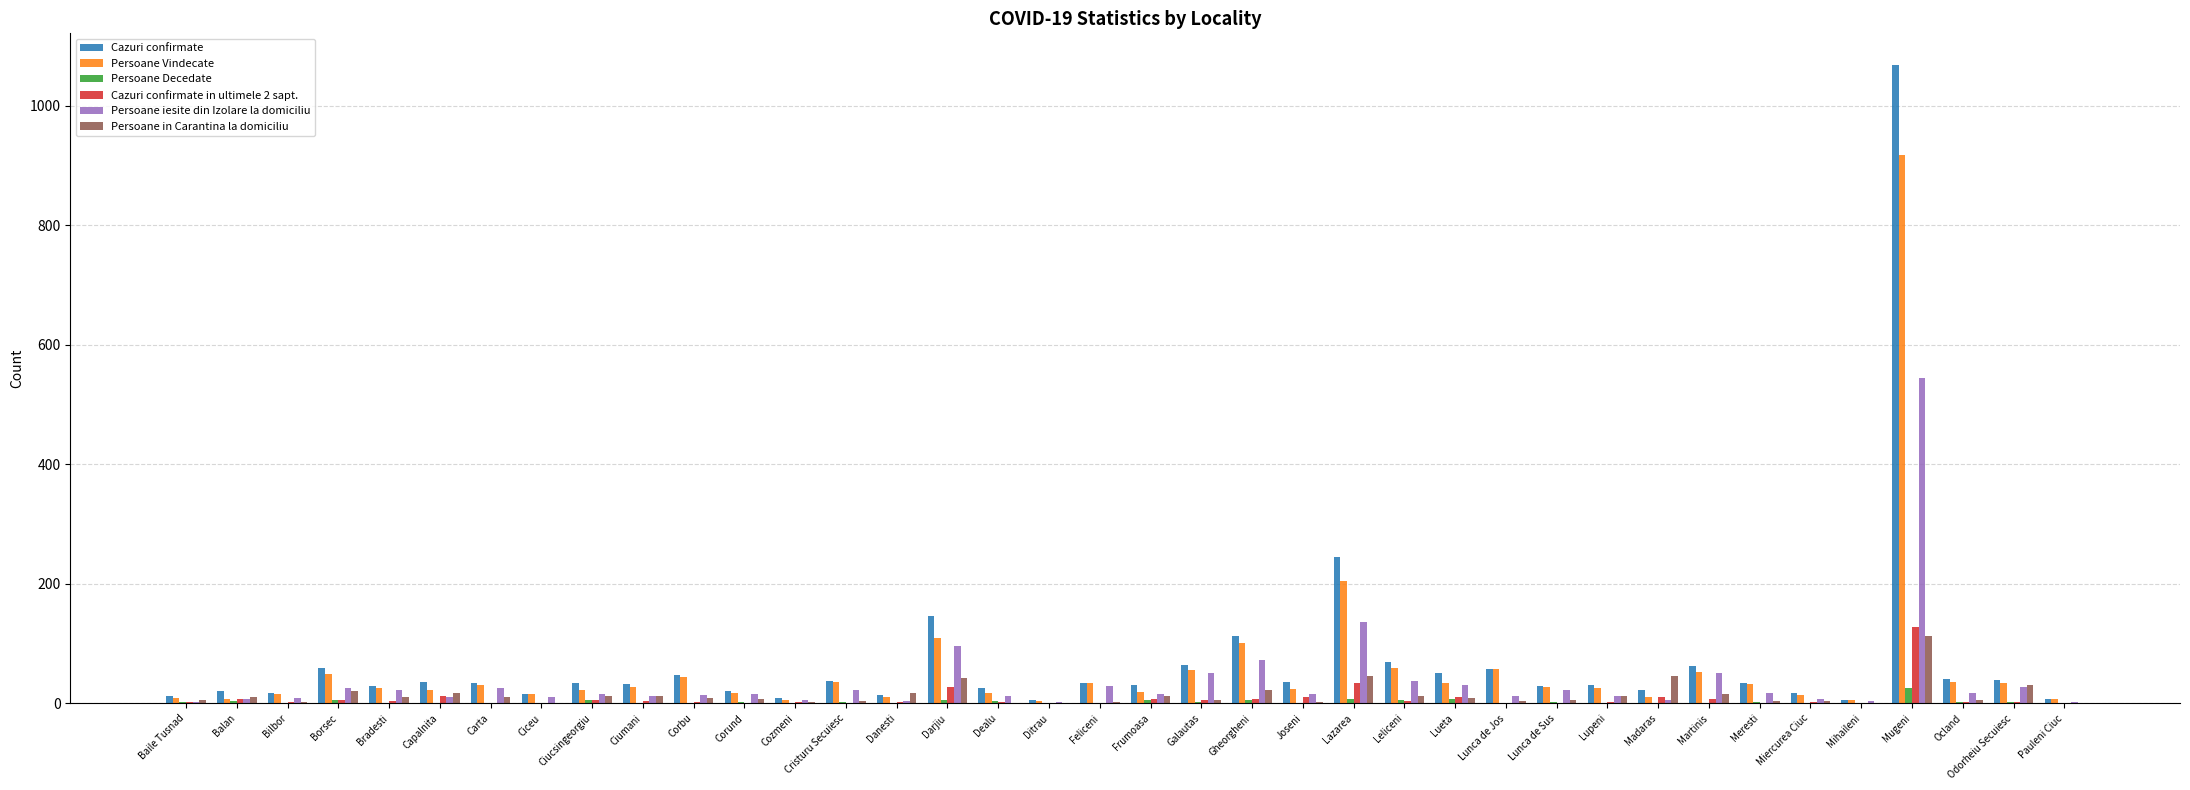

Are the bars horizontal?

No